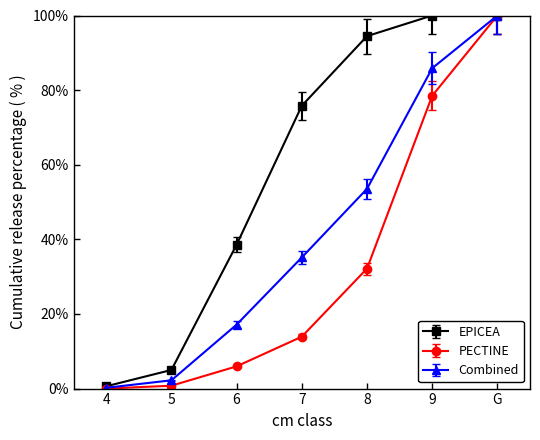

The PECTINE series shows 23.2 at G. True or false?

False